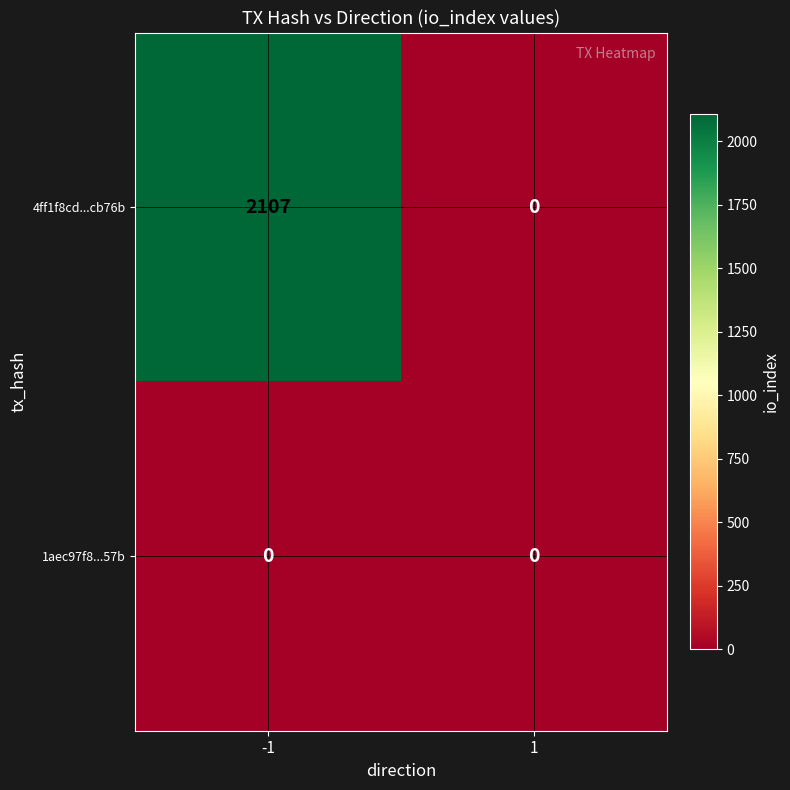

Reading left to right, list all the values displayed in this chart.

4ff1f8cd...cb76b: -1=2107	1=0
1aec97f8...57b: -1=0	1=0